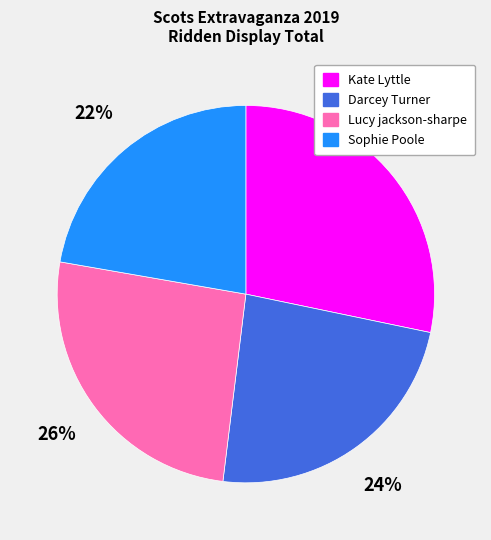

Which category has the smallest portion of the pie?

Sophie Poole